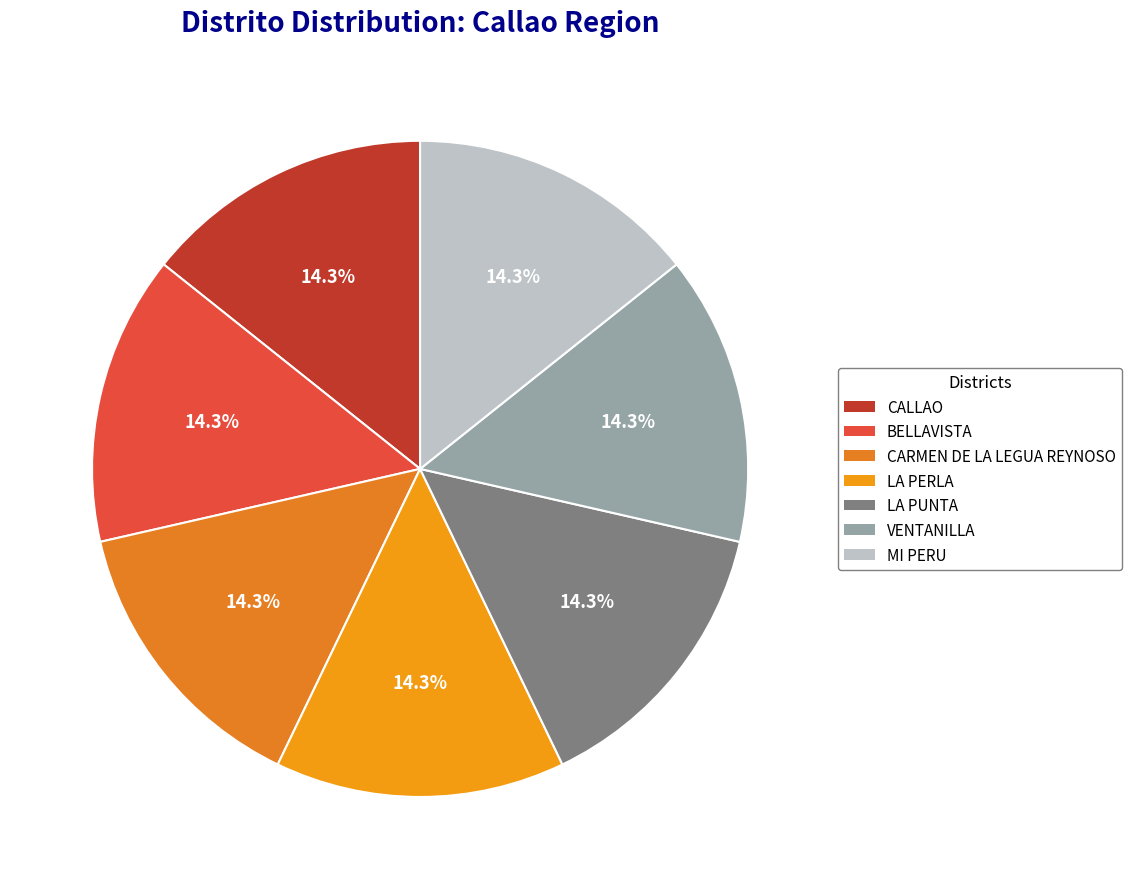

Does any single category account for the majority?

No